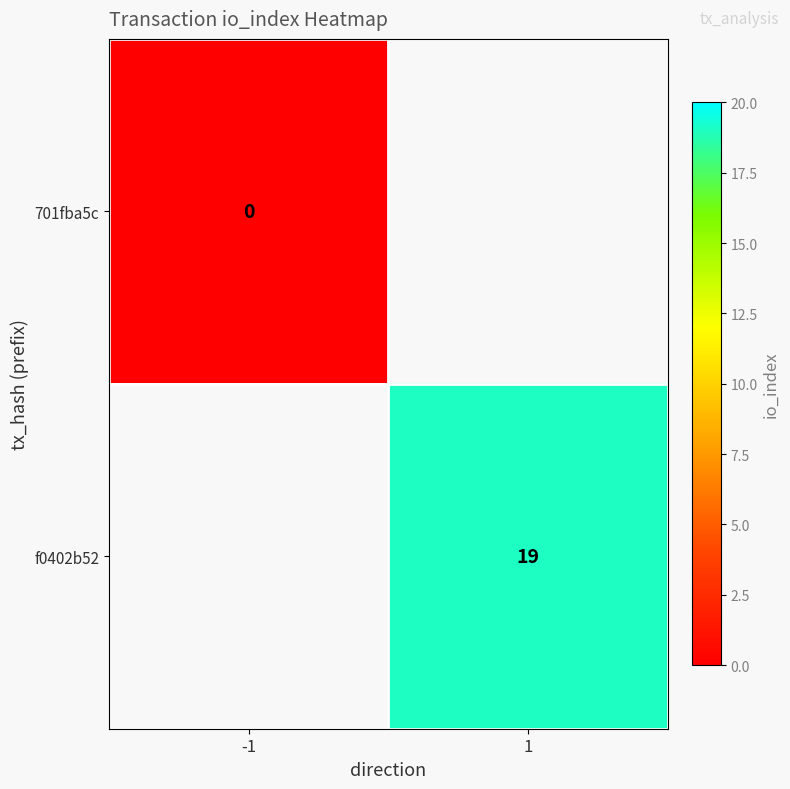

The value of f0402b52 at 1 is 19. True or false?

True